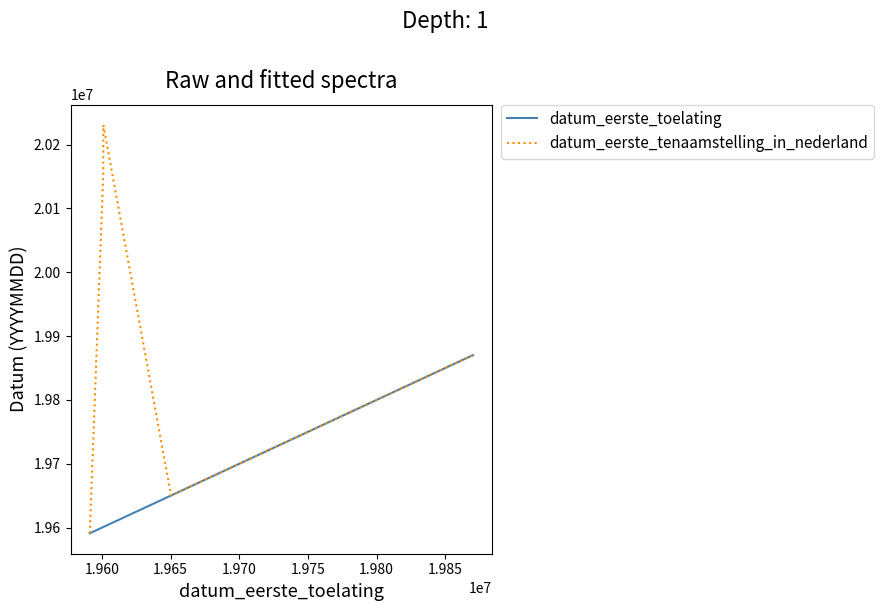

What is the maximum value for datum_eerste_tenaamstelling_in_nederland?

20230421